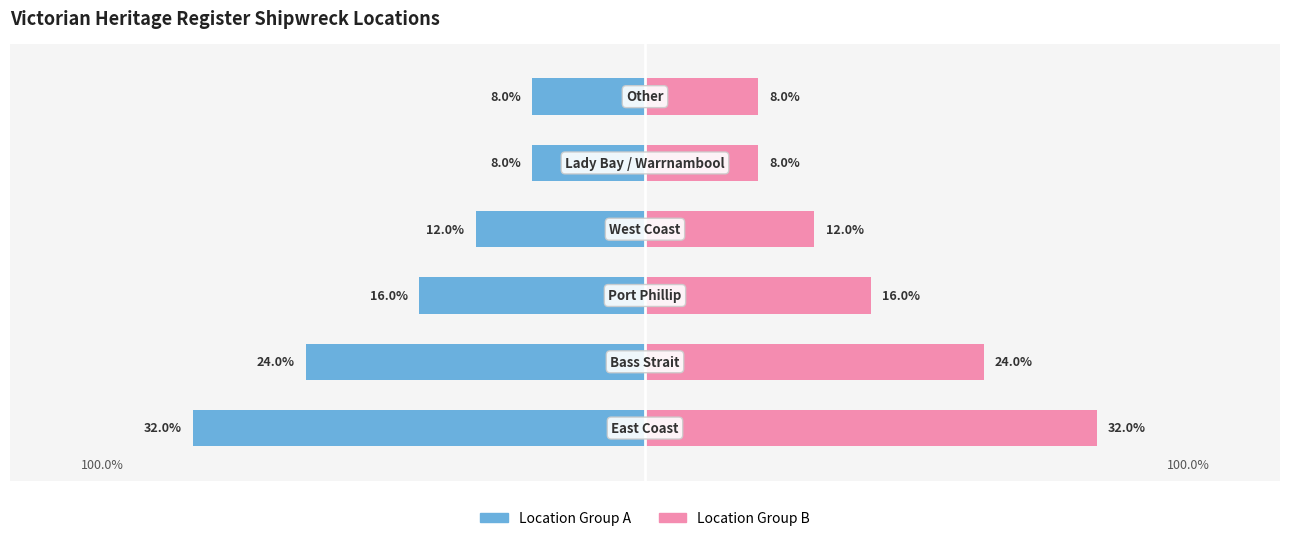

What is the average value of the All Regions (Count Share) series?

17